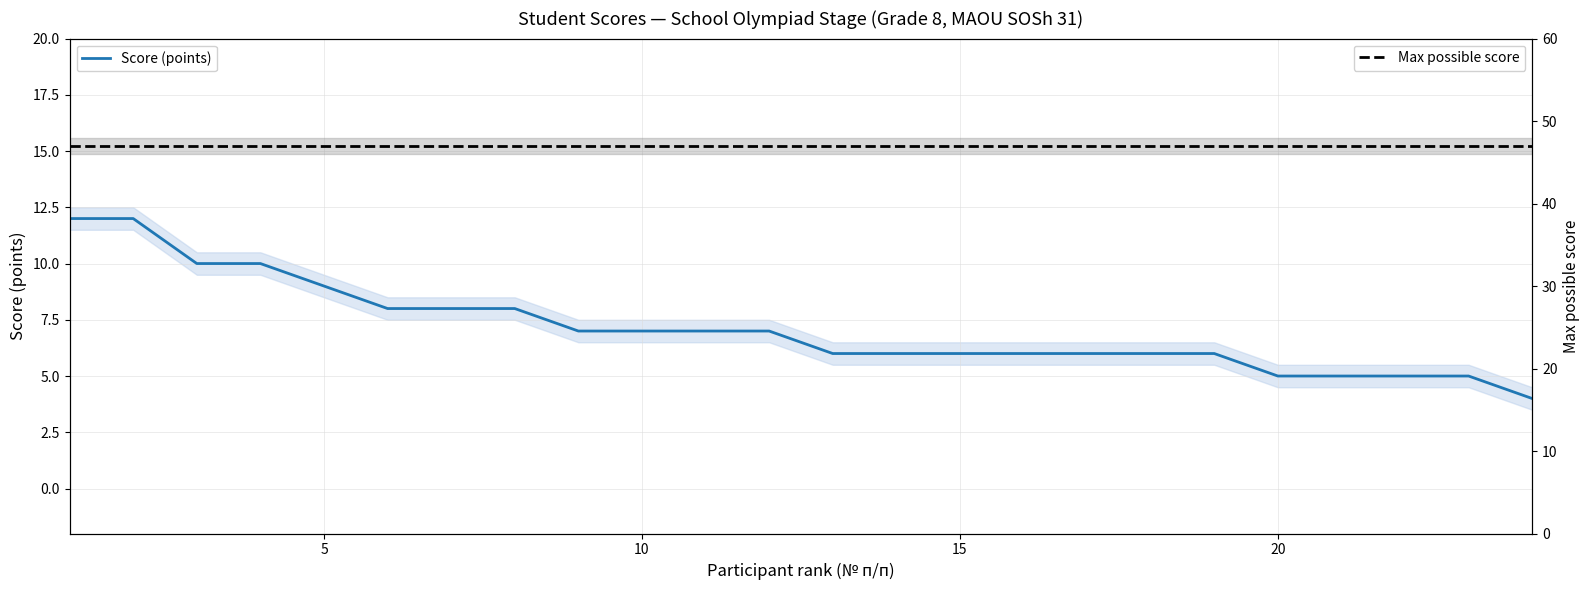

Rank the series by their average value, from highest to lowest.

Max possible score, Score (points)